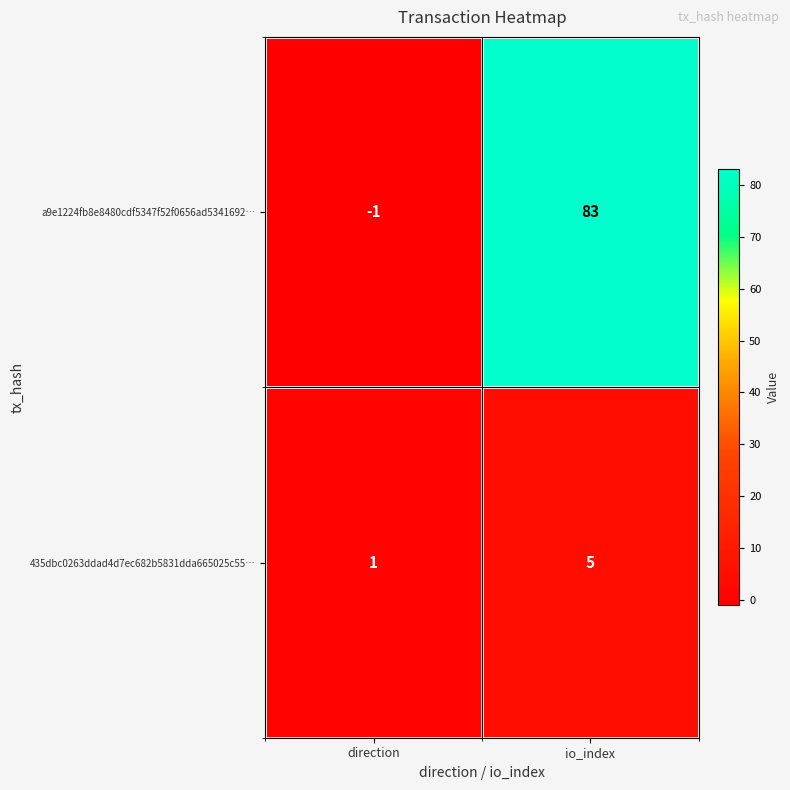

The a9e1224fb8e8480cdf5347f52f0656ad5341692… series shows 57 at io_index. True or false?

False